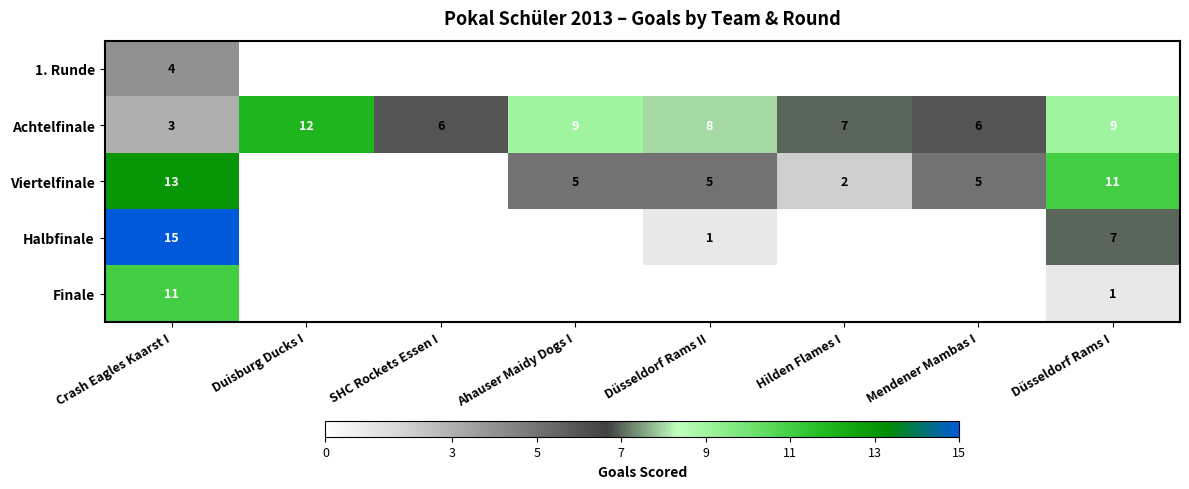

Count the Achtelfinale values in the range 6 to 9.

6